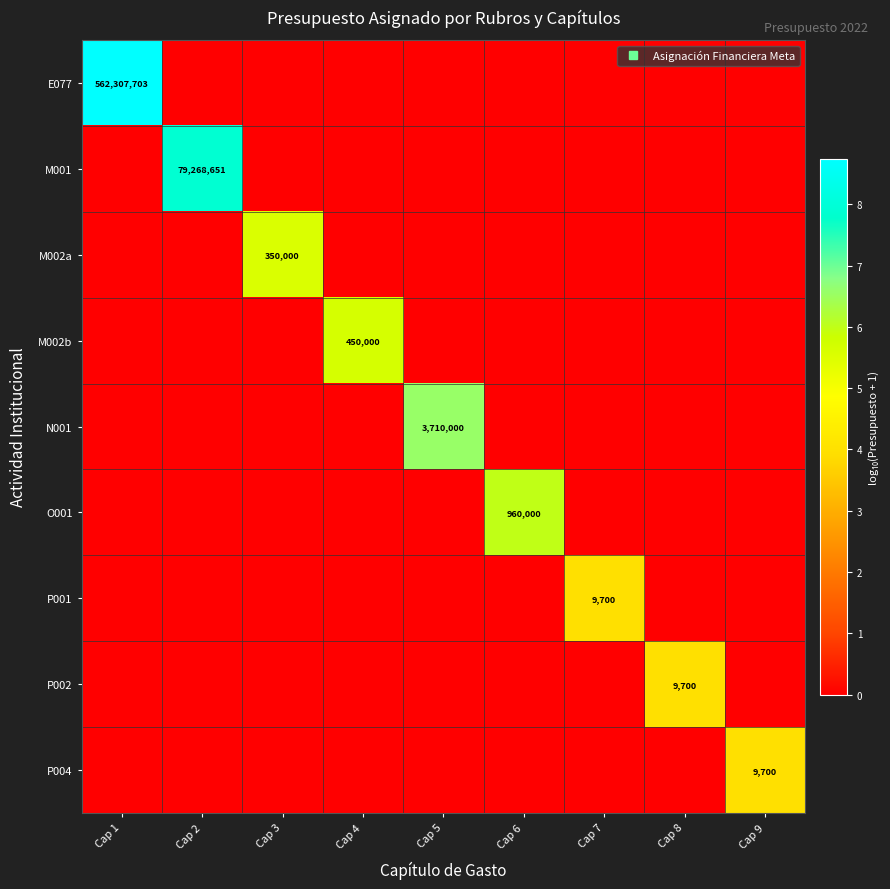

True or false: M002a has a value of -3.4 at Cap 4.

False